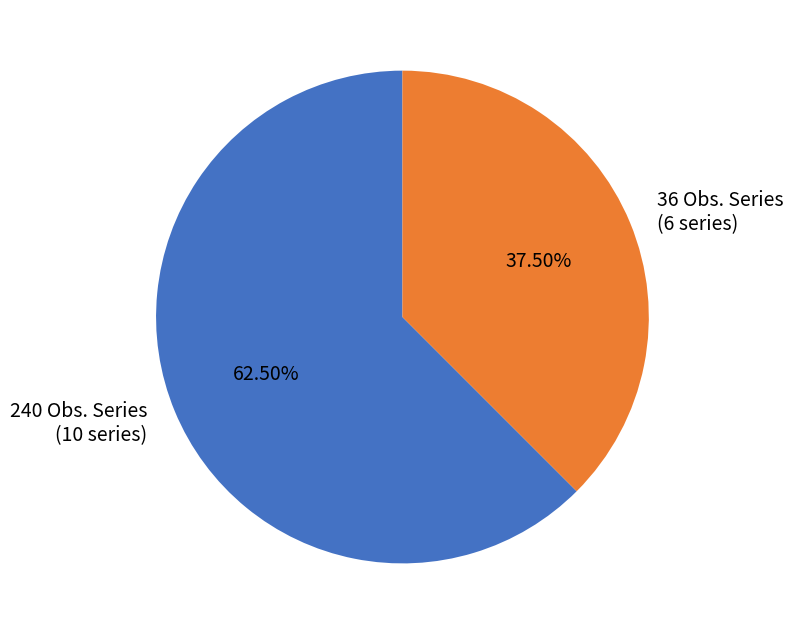

What is the largest slice in the pie chart?

240 Obs. Series (10 series)